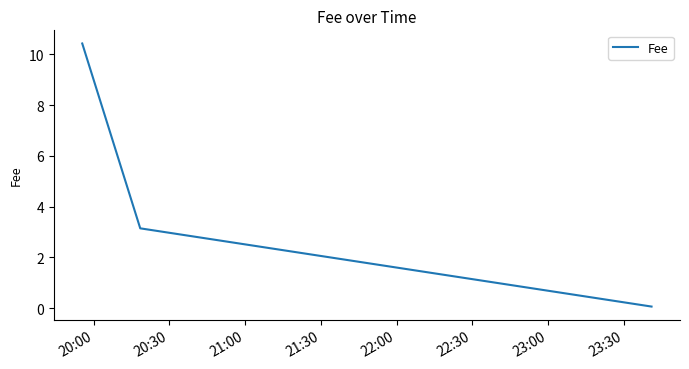

What is the greatest value displayed?

10.4